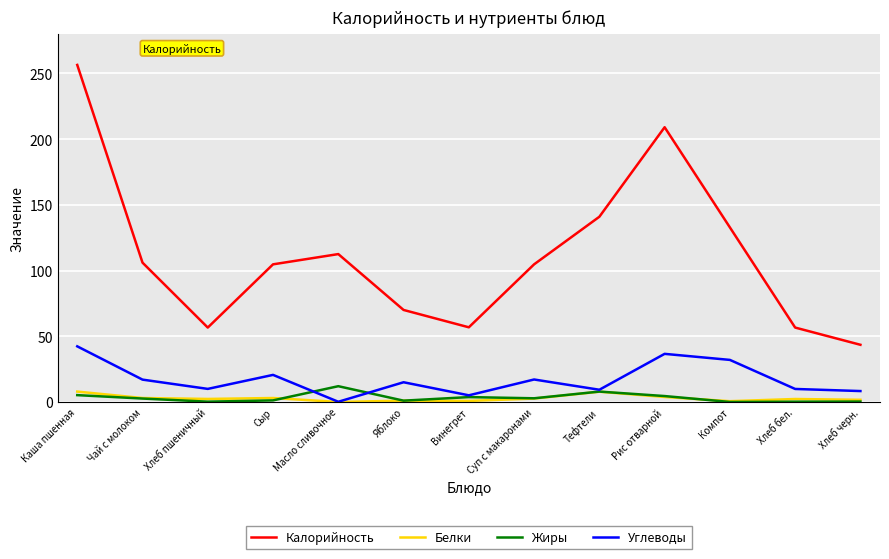

Which series changed the most between Чай с молоком and Рис отварной?

Калорийность